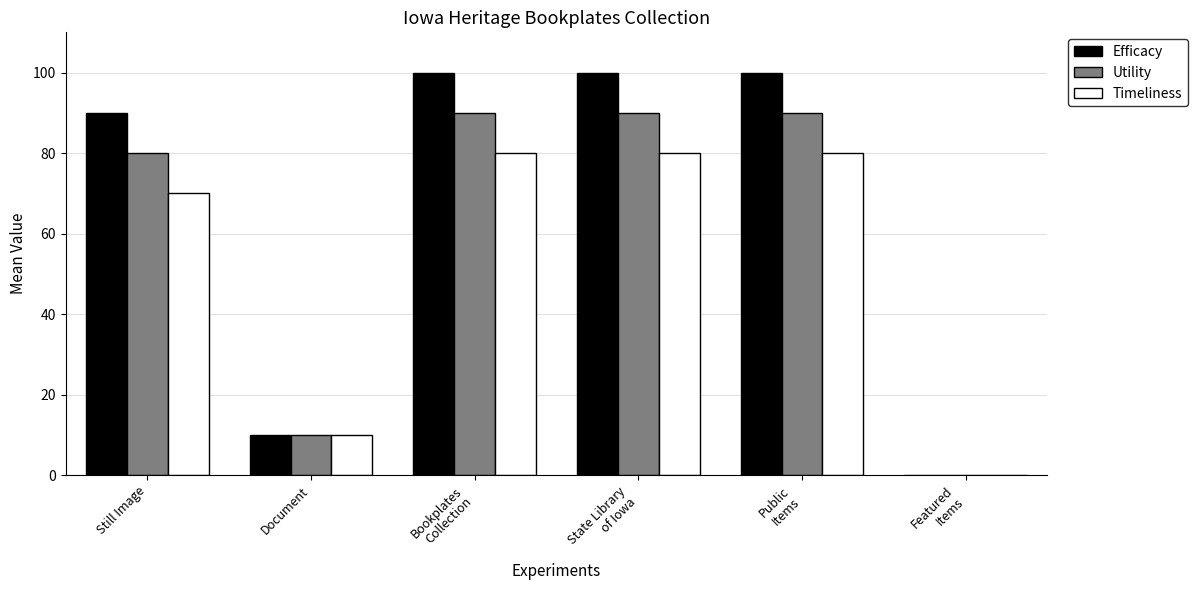

Does the chart contain stacked bars?

No